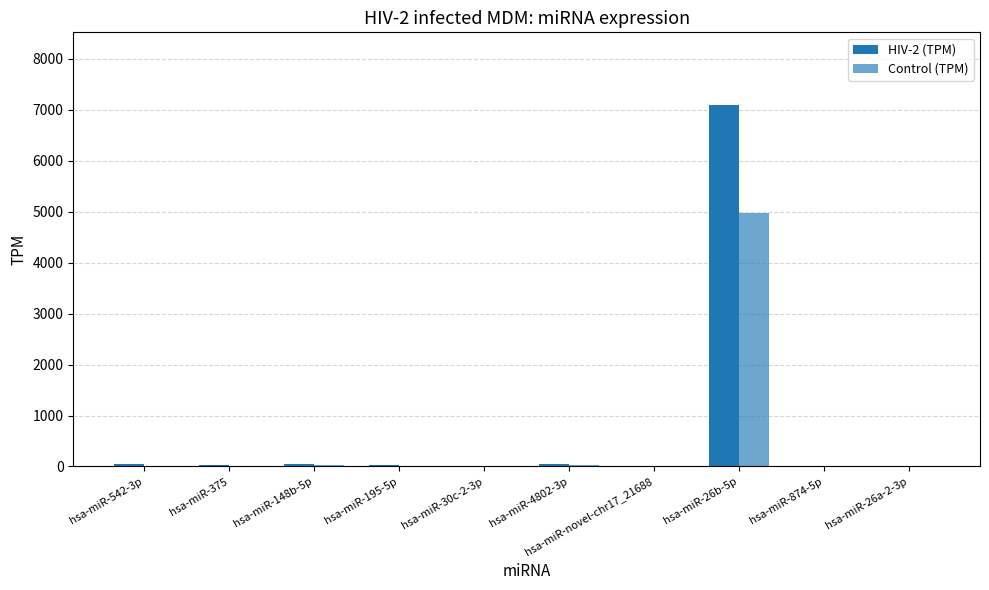

What is the difference between the highest and lowest values at hsa-miR-874-5p?

6.0